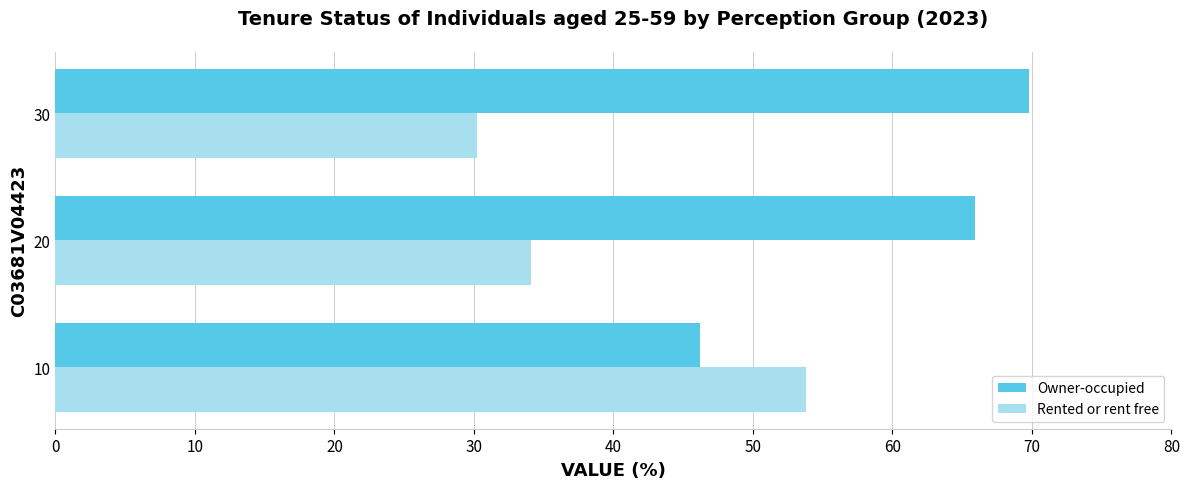

What is the average value of the Owner-occupied series?

60.6